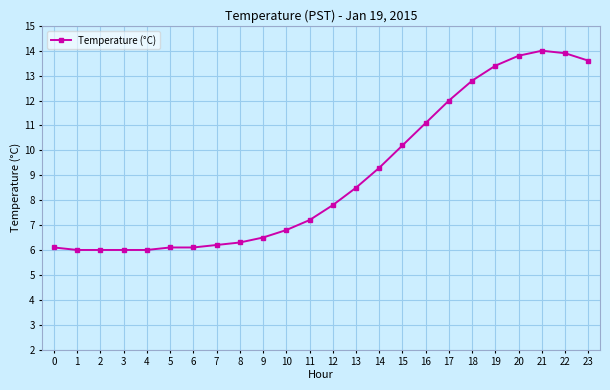

How many lines are shown in the chart?

1